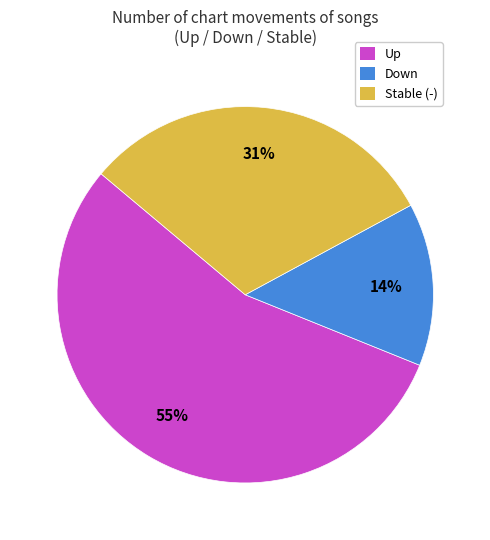

What is the ratio of the value at Down to the value at Up?

0.3